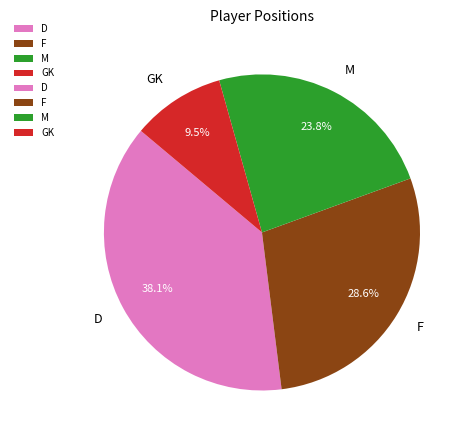

What is the total percentage of GK and M?

33.3%